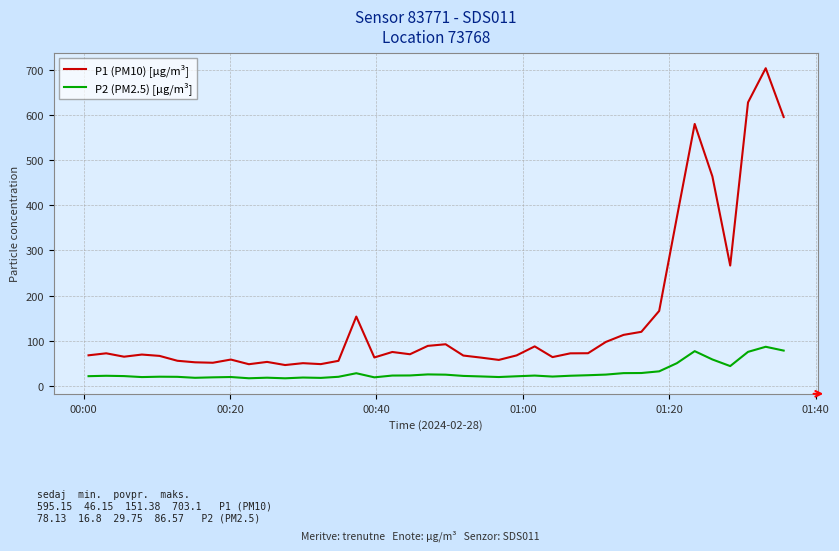

True or false: P1 (PM10) [µg/m³] has more than 1 points higher than both neighbors.

True